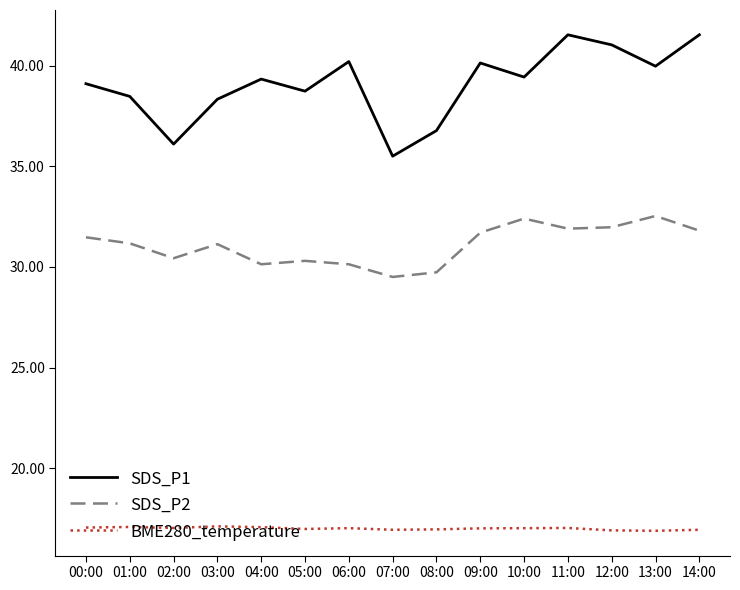

True or false: BME280_temperature has a value of 17.0 at 05:00.

True